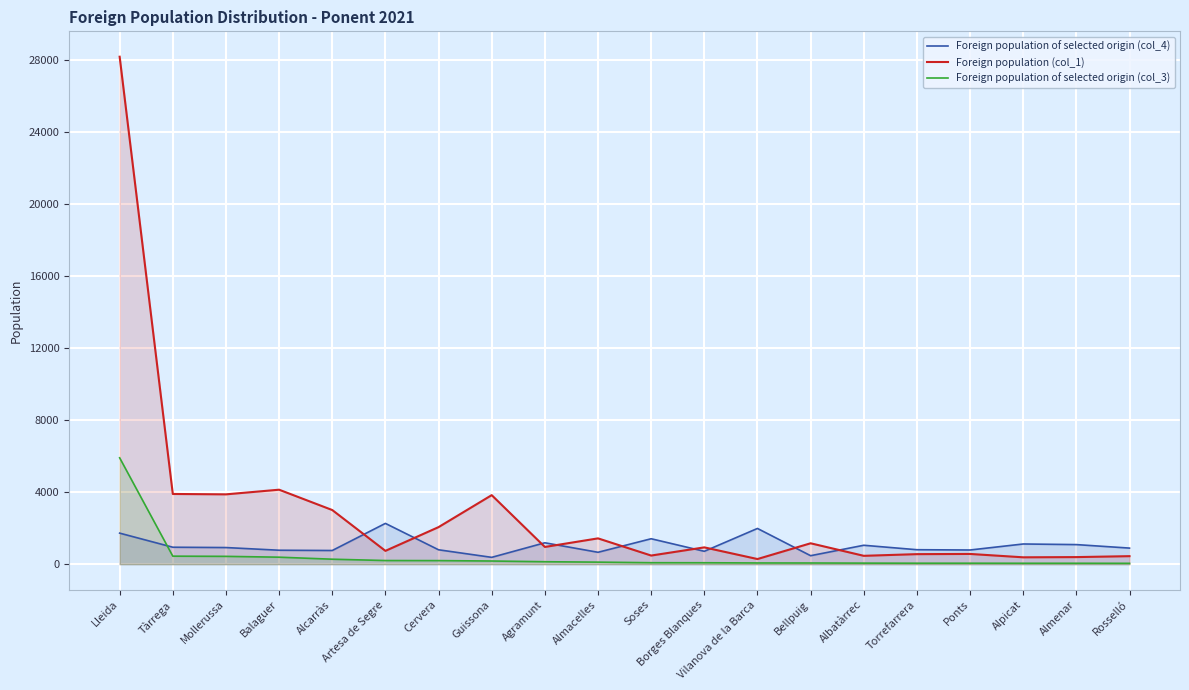

What is the difference between the Foreign population of selected origin (col_3) values at Borges Blanques and Artesa de Segre?

123